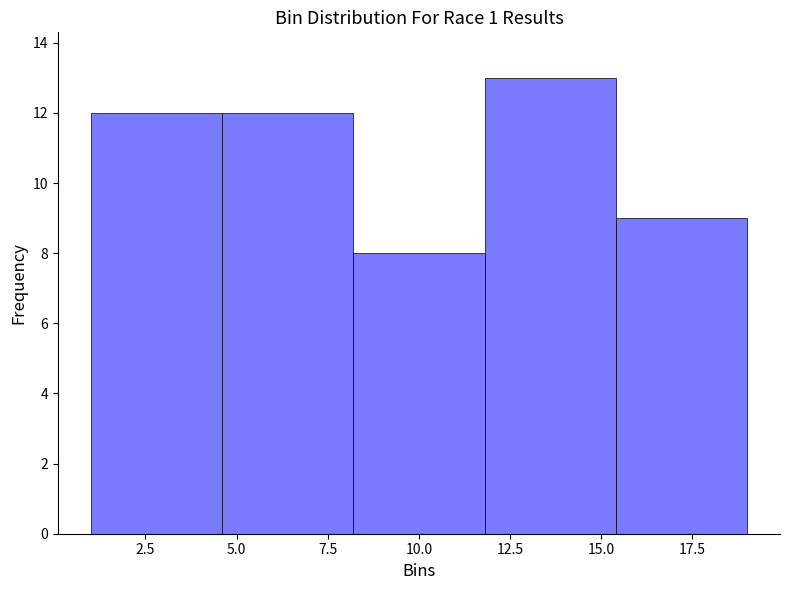

Reading left to right, list every bar in this chart as the range it spans on the x-axis followed by its height. Neither the bar edges nor the heights are printed on the chart, so give them approximately, as read against the axes.

1.0 to 4.6: 12
4.6 to 8.2: 12
8.2 to 11.8: 8
11.8 to 15.4: 13
15.4 to 19.0: 9